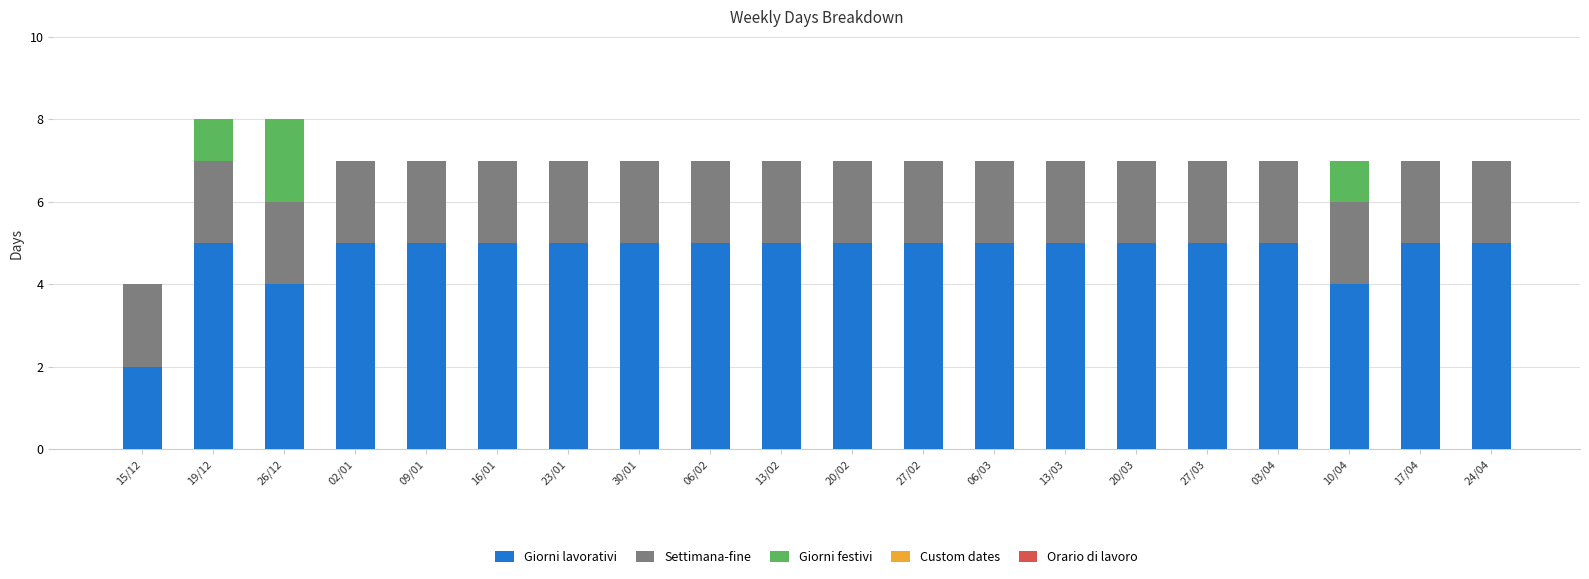

Are the bars grouped side by side (vs. stacked)?

No